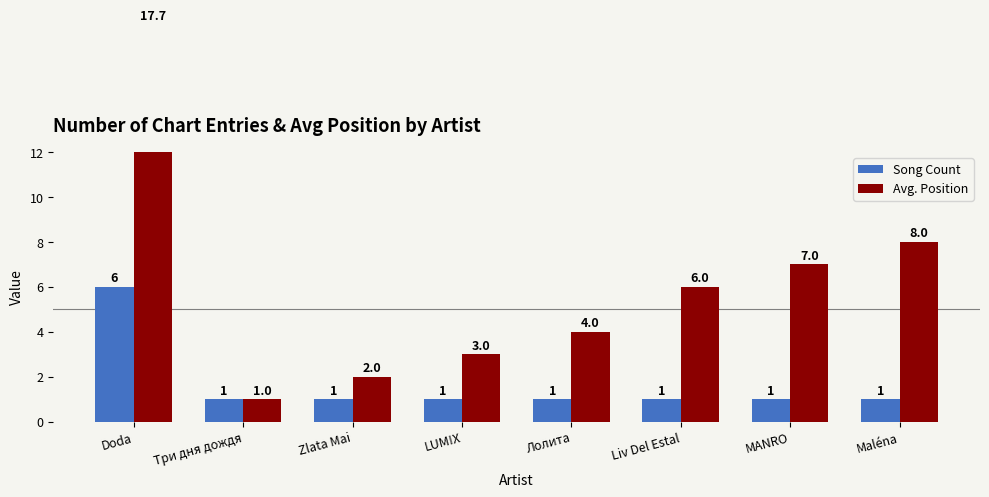

How many bars are there in each group?

2